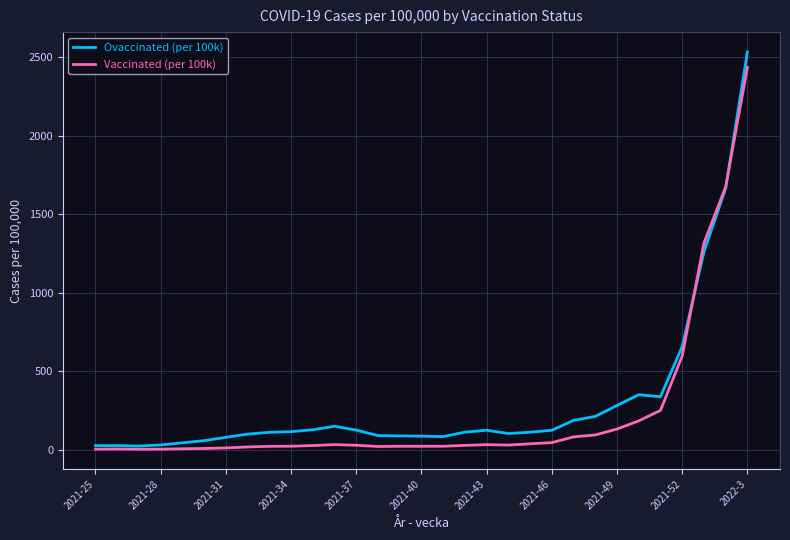

What is the maximum value for Ovaccinated (per 100k)?

2533.2